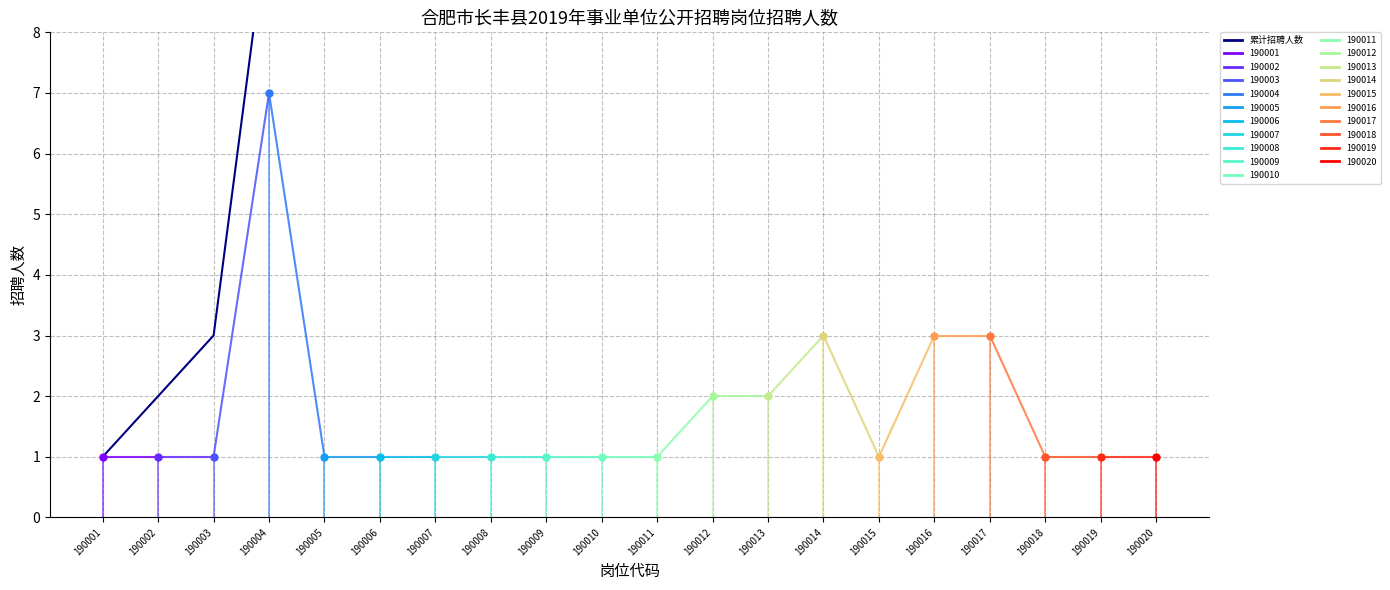

Reading left to right, extract all data points from this chart.

1	2	3	10	11	12	13	14	15	16	17	19	21	24	25	28	31	32	33	34